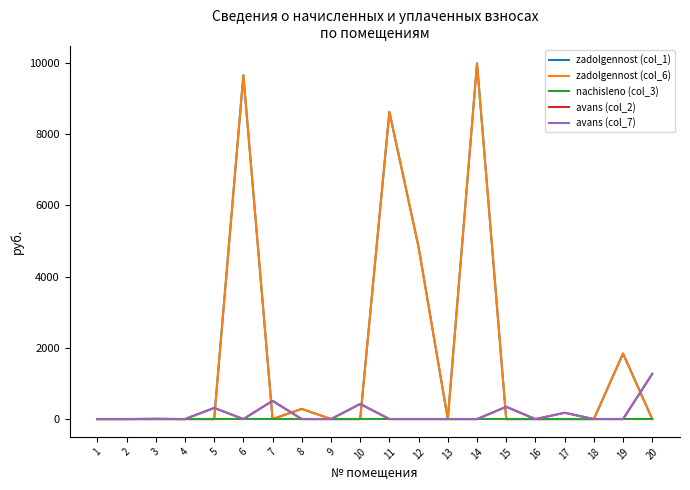

True or false: avans (col_2) and nachisleno (col_3) cross at least once.

False